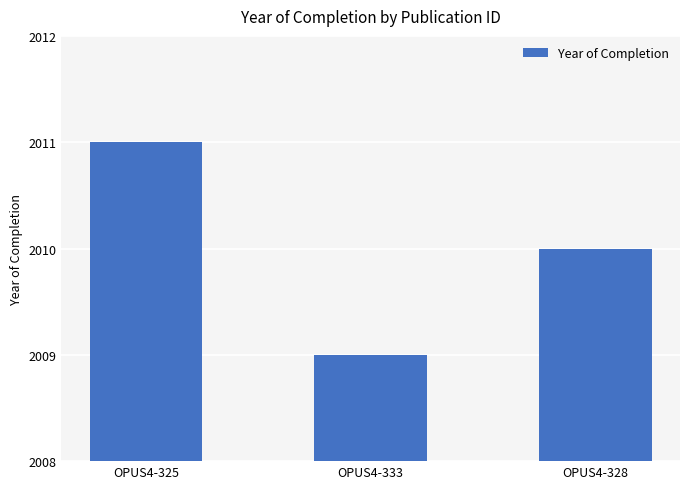

What is the sum of all values?

6030